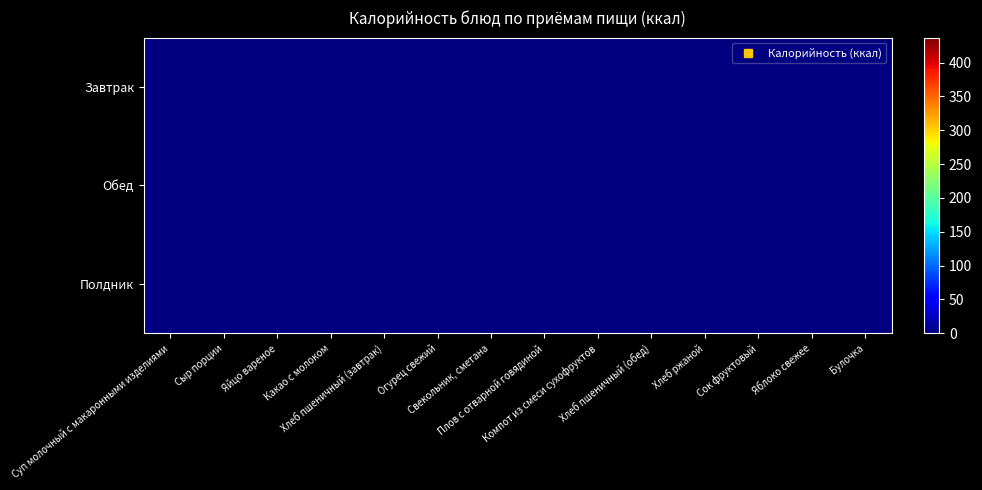

Is the value of Завтрак at Сыр порции greater than the value of Полдник at Какао с молоком?

No